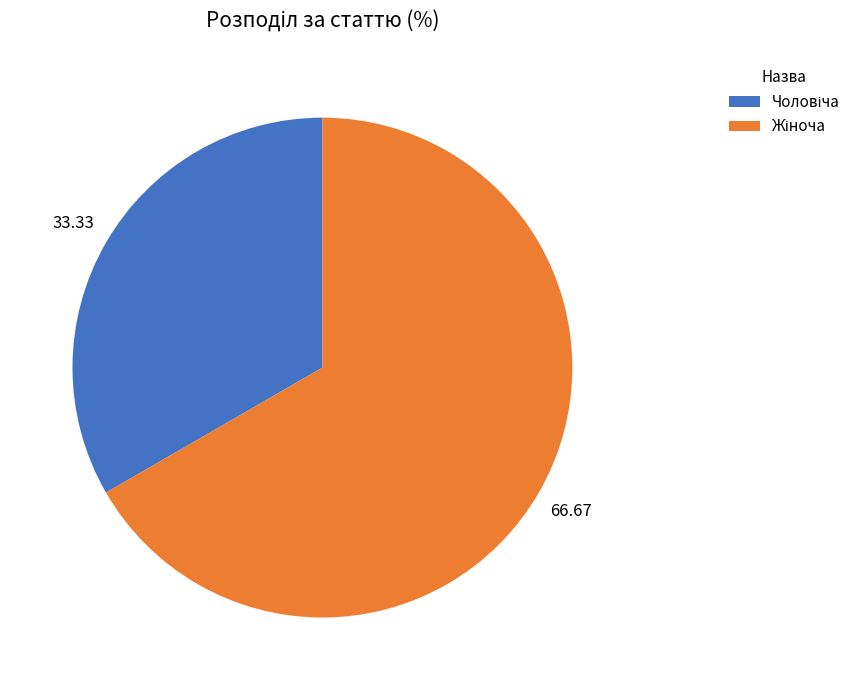

How many slices are in this pie chart?

2